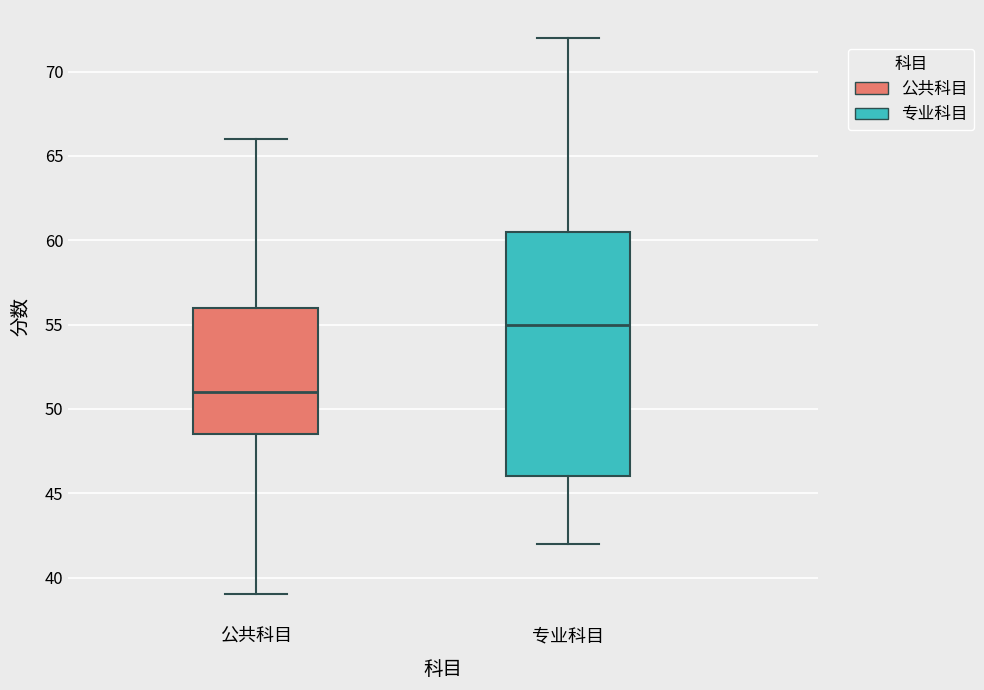

Which box is the tallest, from its lower edge to its upper edge?

专业科目